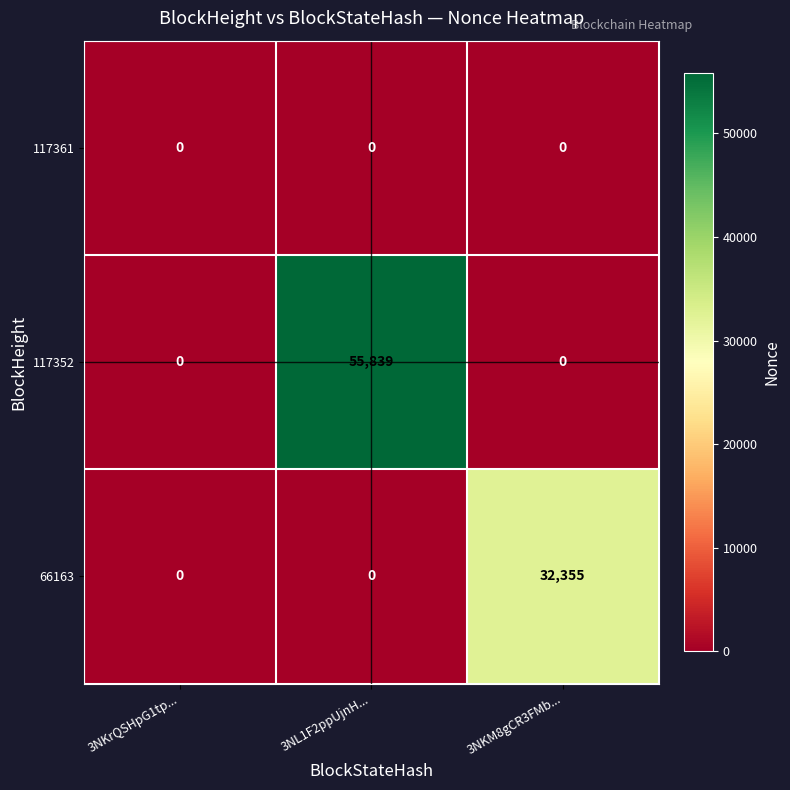

The value of 66163 at 3NKM8gCR3FMb... is 45782. True or false?

False